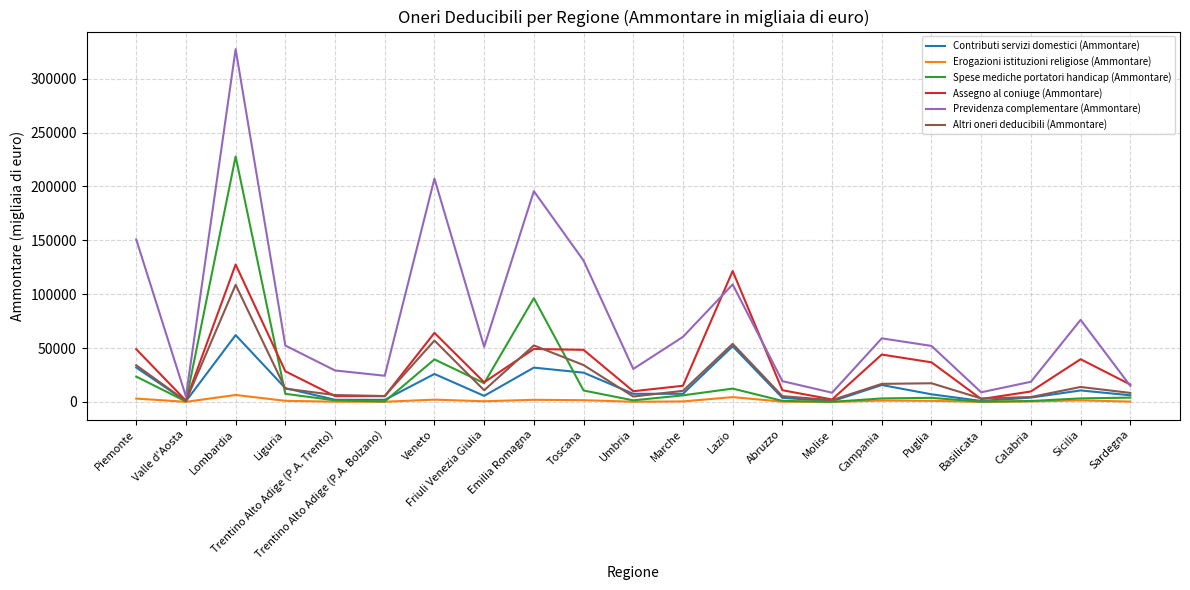

What is the total value across all series at Basilicata?

16330